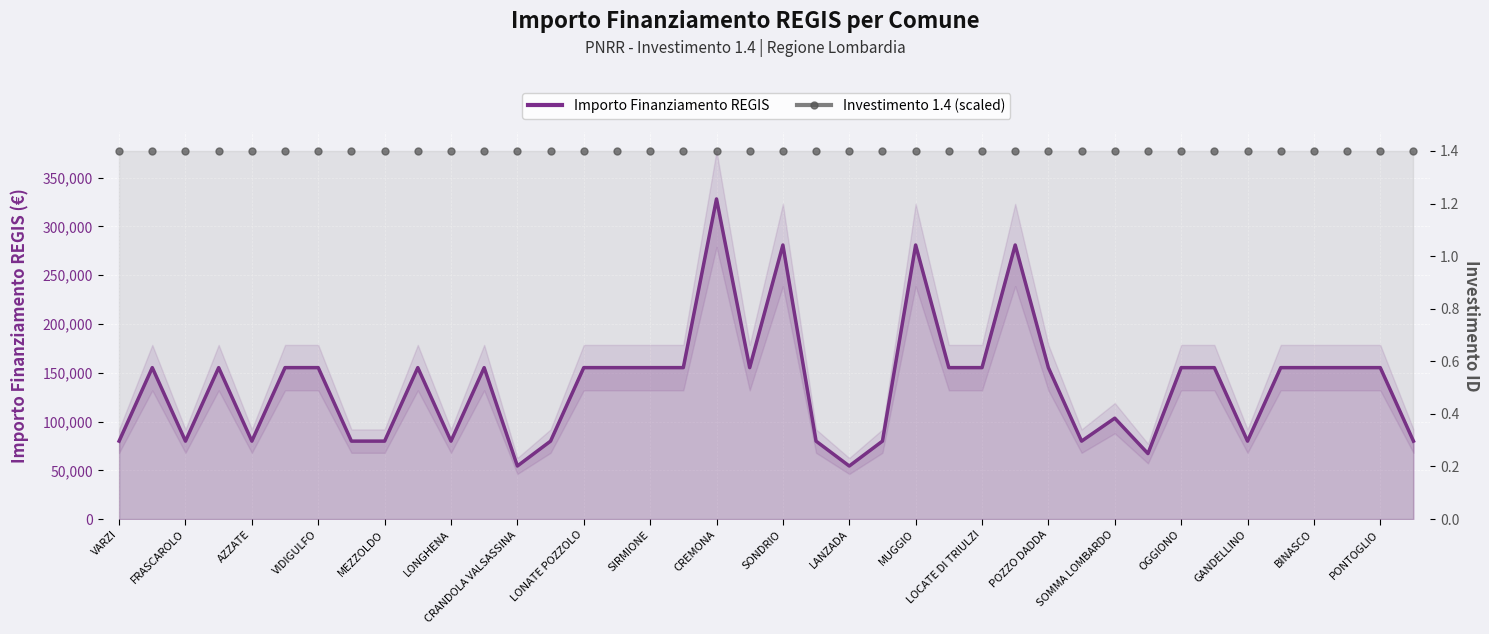

Between FRASCAROLO and LANZADA, which series saw the biggest shift?

Importo Finanziamento REGIS